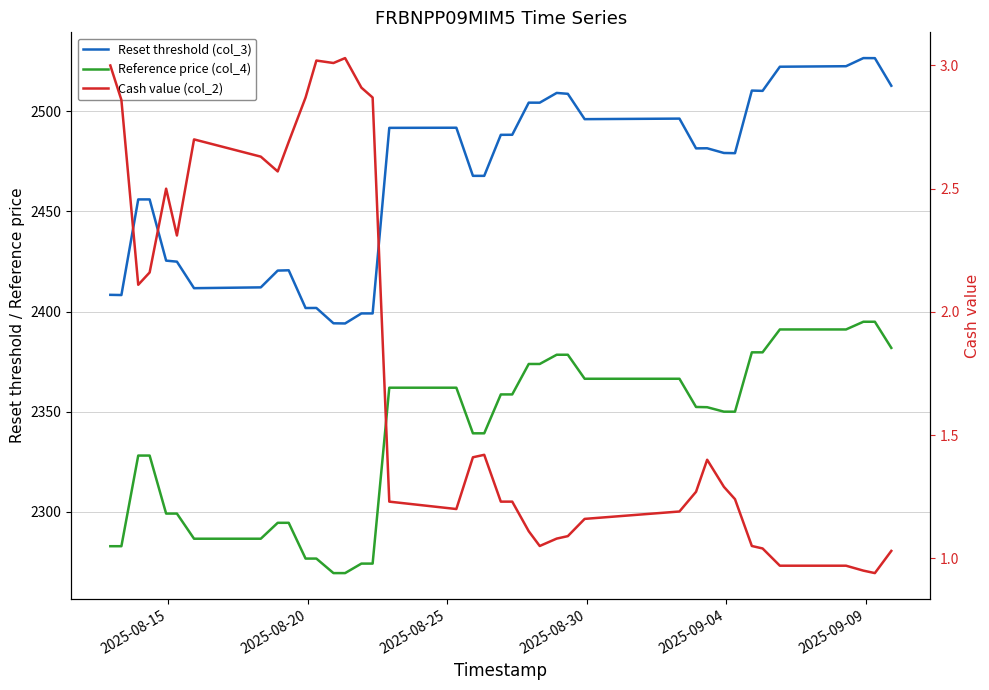

What is the difference between the maximum and minimum values in the Cash value (col_2) series?

2.1